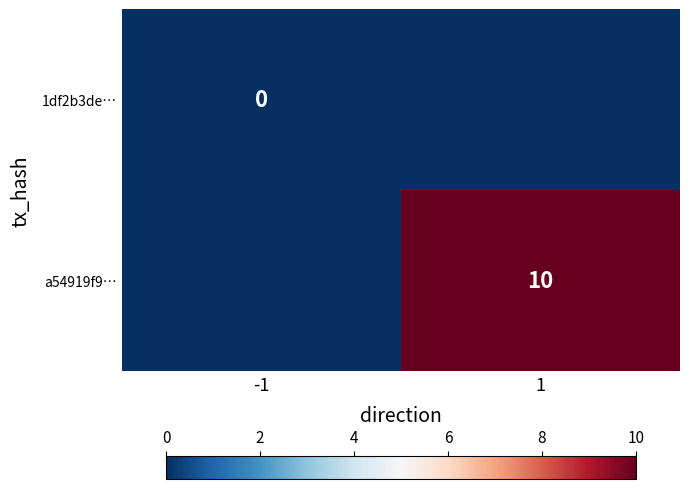

The value of a54919f9… at 1 is 10. True or false?

True